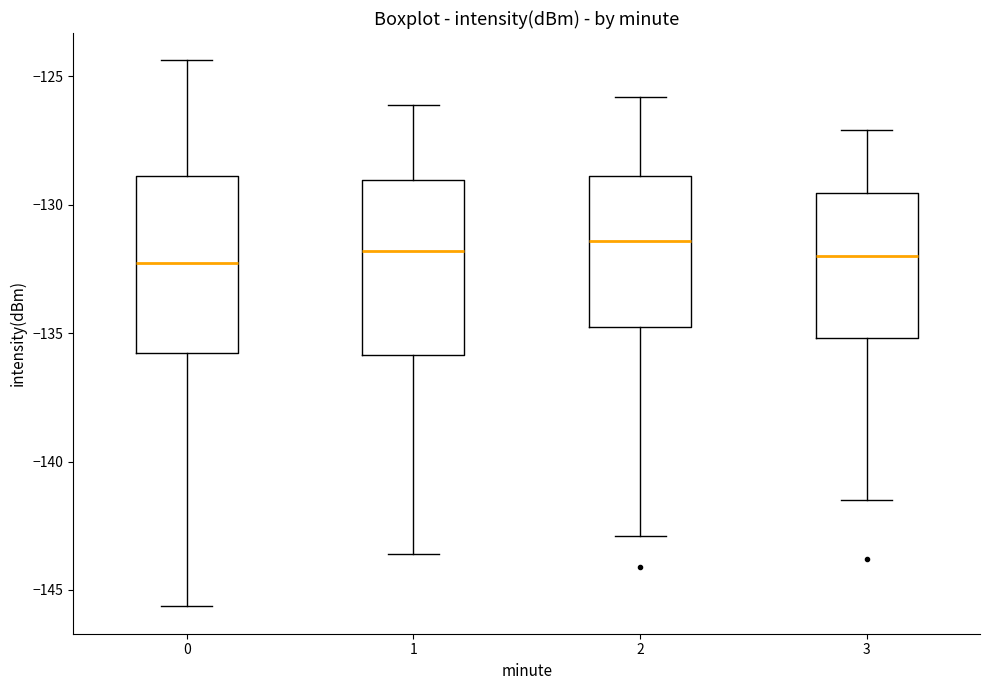

Reading left to right, transcribe this box plot: for each box, give where its median line is, the range the box spans, and where its two whiskers end, as read against the y-axis. The values are not printed on the chart, so give them approximately, as read against the axis.

0: median -132.5, box -136.0 to -129.0, whiskers -145.5 to -124.5
1: median -132.0, box -136.0 to -129.0, whiskers -143.5 to -126.0
2: median -131.5, box -134.5 to -129.0, whiskers -143.0 to -126.0
3: median -132.0, box -135.0 to -129.5, whiskers -141.5 to -127.0